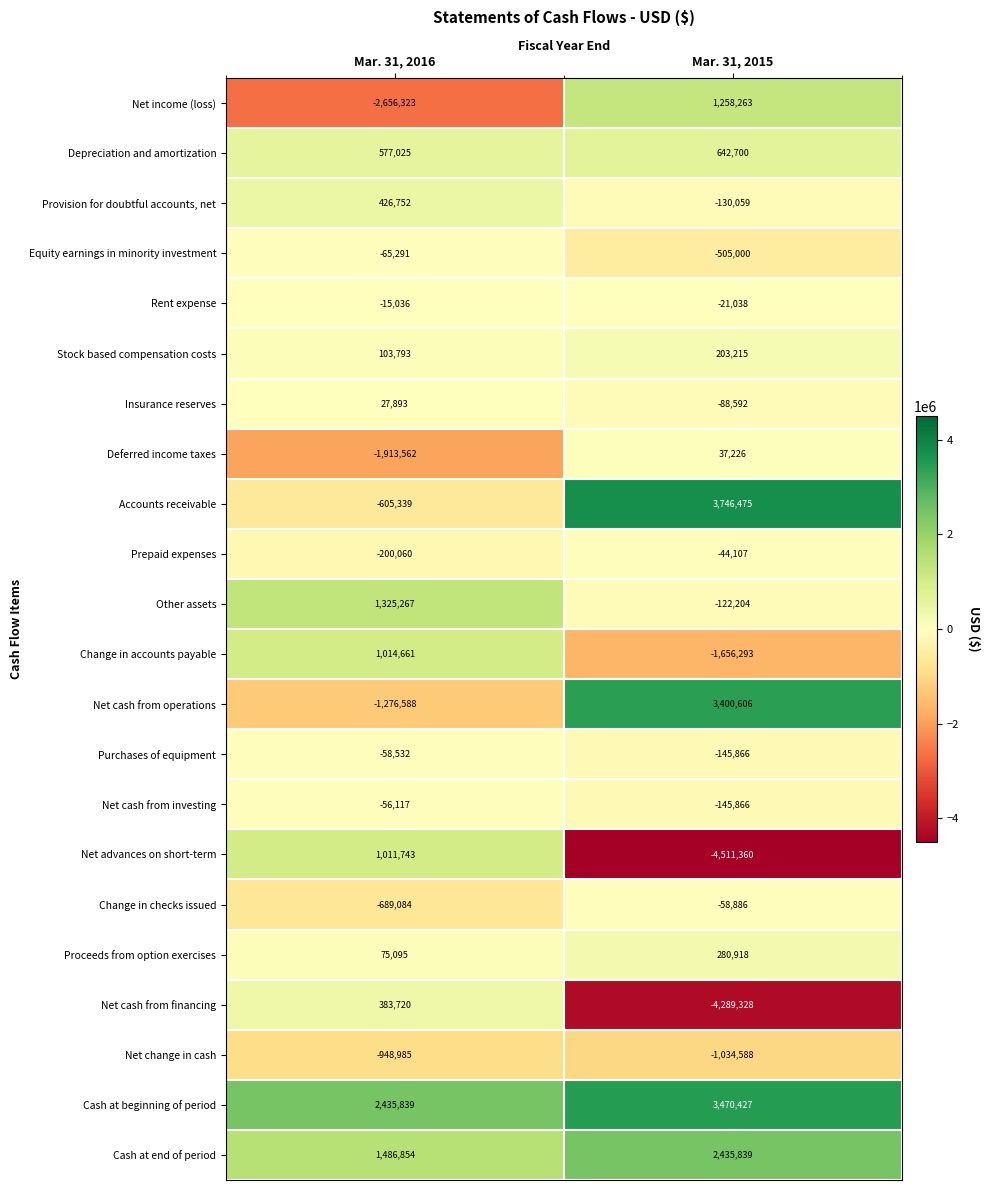

Which series has the largest total across all categories?

Cash at beginning of period